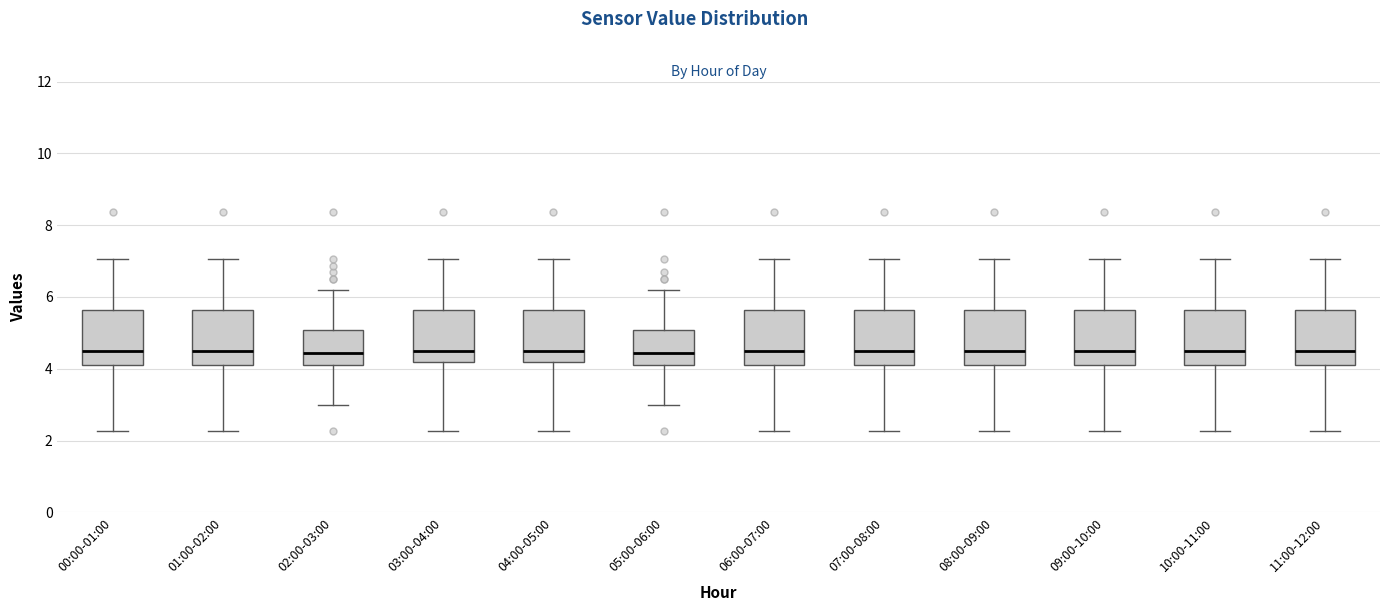

Reading left to right, transcribe this box plot: for each box, give where its median line is, the range the box spans, and where its two whiskers end, as read against the y-axis. The values are not printed on the chart, so give them approximately, as read against the axis.

00:00-01:00: median 4.6, box 4.2 to 5.6, whiskers 2.2 to 7.0
01:00-02:00: median 4.6, box 4.2 to 5.6, whiskers 2.2 to 7.0
02:00-03:00: median 4.4, box 4.2 to 5.0, whiskers 3.0 to 6.2
03:00-04:00: median 4.6, box 4.2 to 5.6, whiskers 2.2 to 7.0
04:00-05:00: median 4.6, box 4.2 to 5.6, whiskers 2.2 to 7.0
05:00-06:00: median 4.4, box 4.2 to 5.0, whiskers 3.0 to 6.2
06:00-07:00: median 4.6, box 4.2 to 5.6, whiskers 2.2 to 7.0
07:00-08:00: median 4.6, box 4.2 to 5.6, whiskers 2.2 to 7.0
08:00-09:00: median 4.6, box 4.2 to 5.6, whiskers 2.2 to 7.0
09:00-10:00: median 4.6, box 4.2 to 5.6, whiskers 2.2 to 7.0
10:00-11:00: median 4.6, box 4.2 to 5.6, whiskers 2.2 to 7.0
11:00-12:00: median 4.6, box 4.2 to 5.6, whiskers 2.2 to 7.0